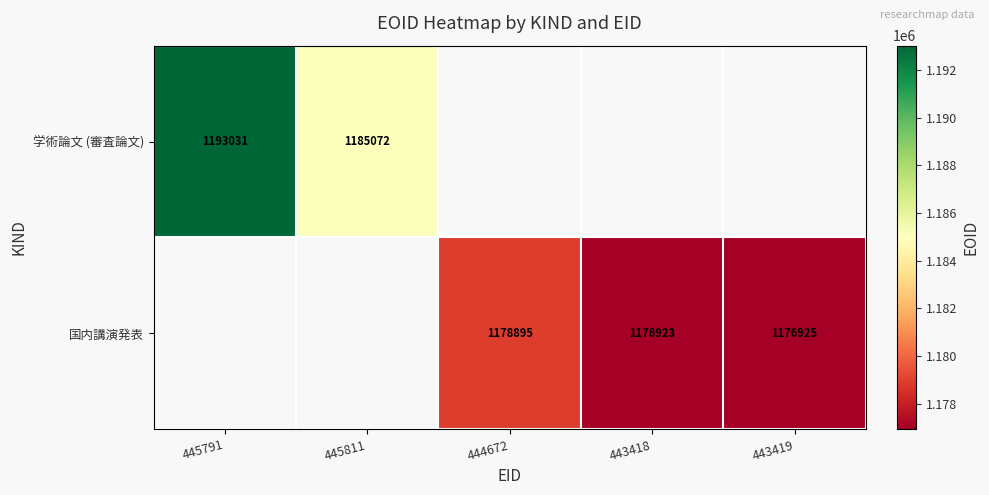

Count the number of categories in the chart.

5